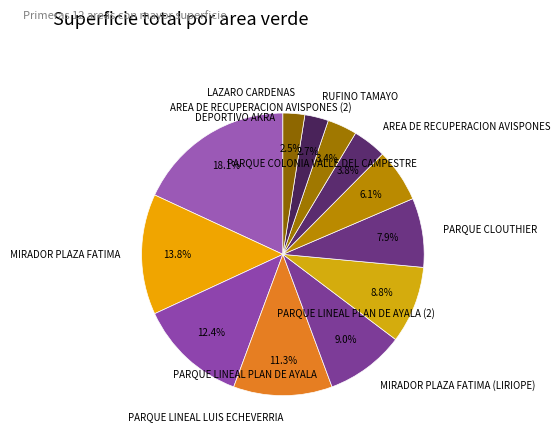

Is there a majority slice in this chart?

No